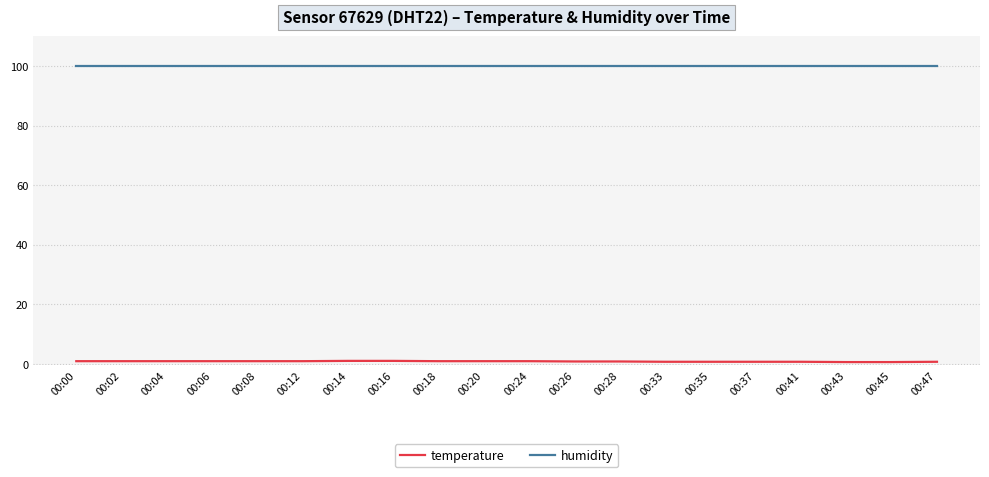

True or false: temperature has a value of 0.7 at 00:33.

True